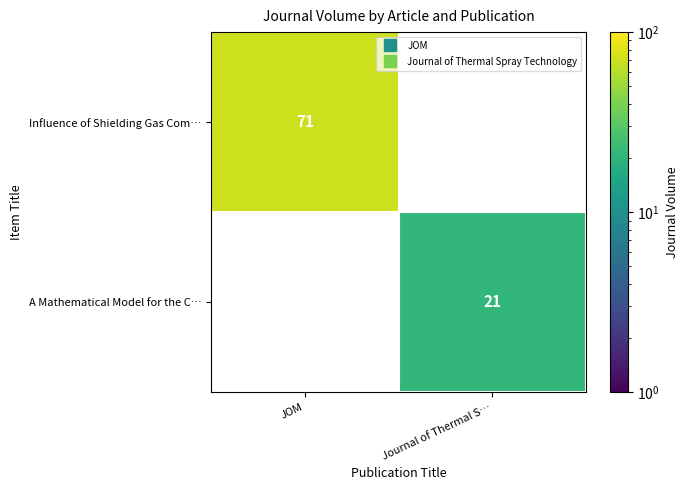

Rank the series at Journal of Thermal S… from highest to lowest value.

Influence of Shielding Gas Com…, A Mathematical Model for the C…